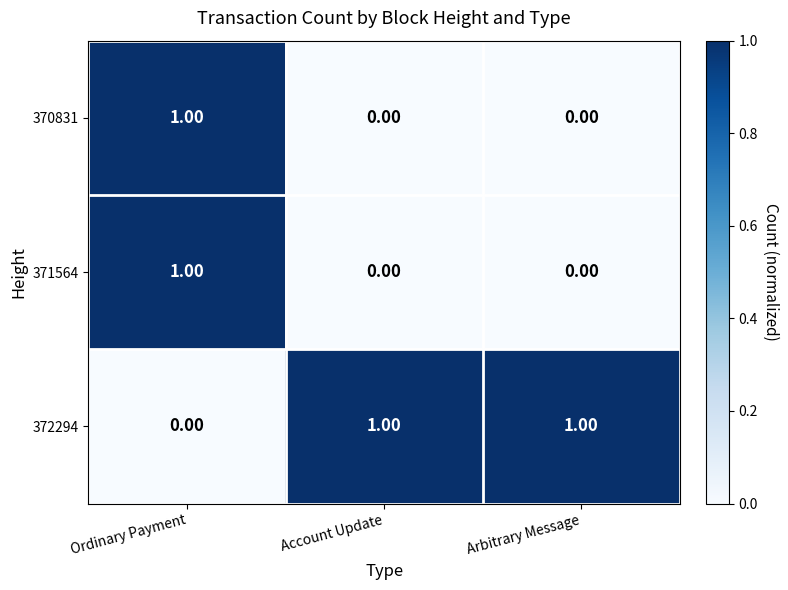

Where is 372294 nearest to the value 0?

Ordinary Payment